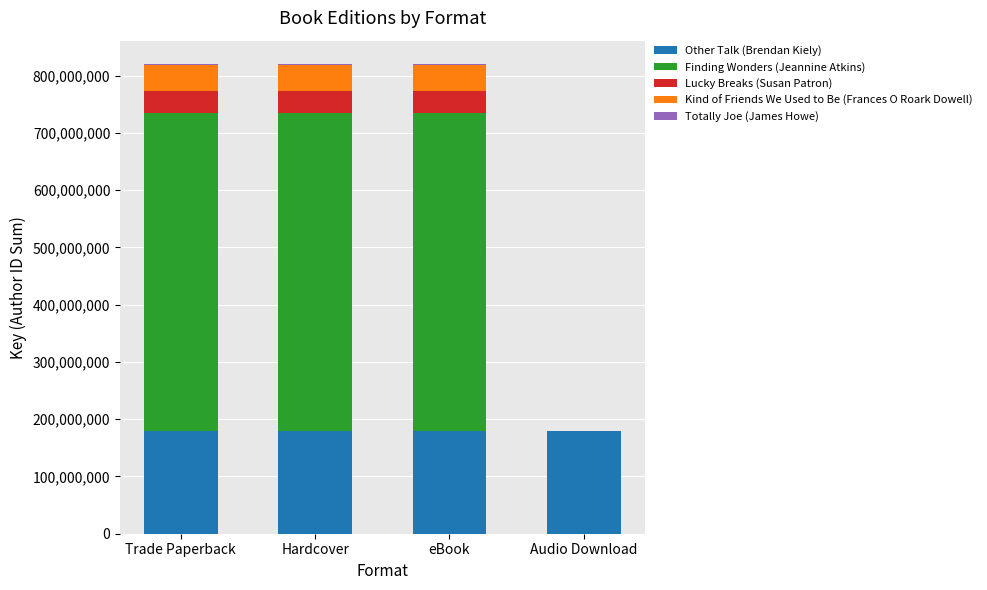

The value of Other Talk (Brendan Kiely) at Trade Paperback is 178742943. True or false?

True